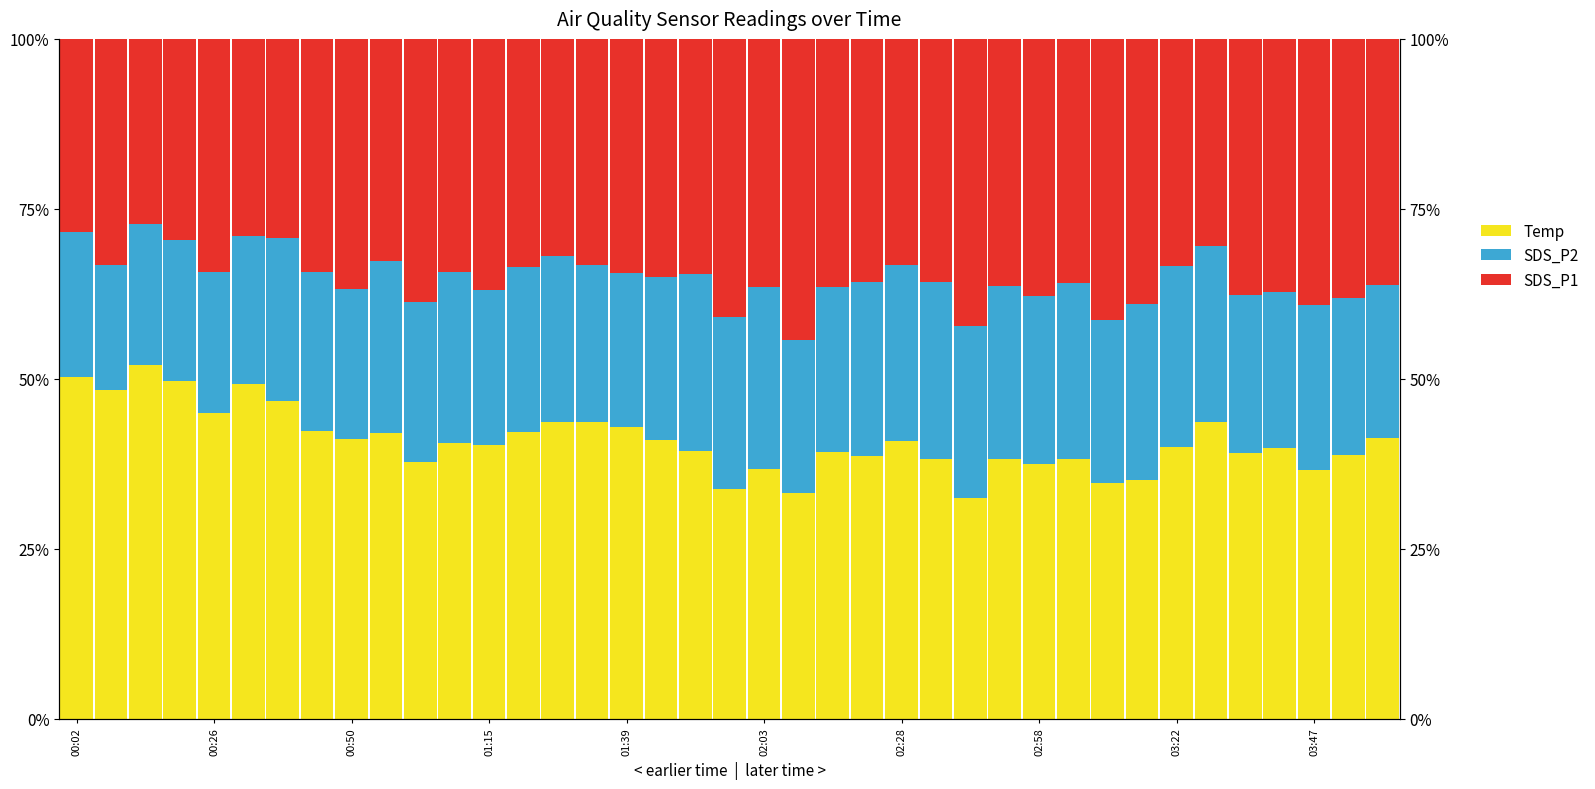

What is the difference between the maximum and minimum values in the Temp series?

19.5